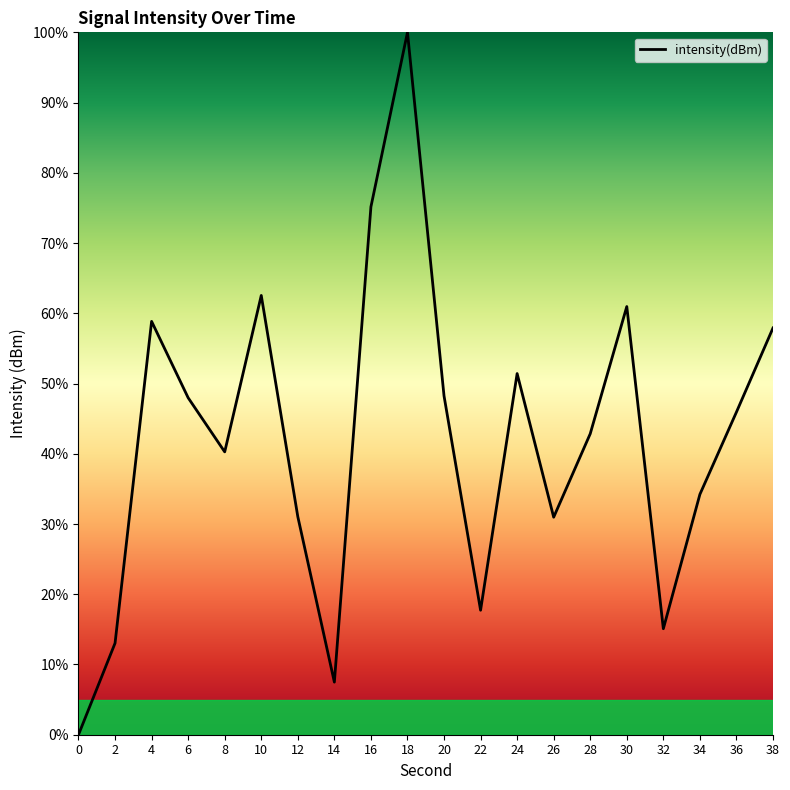

True or false: the data shows 100.0 at 18.

True